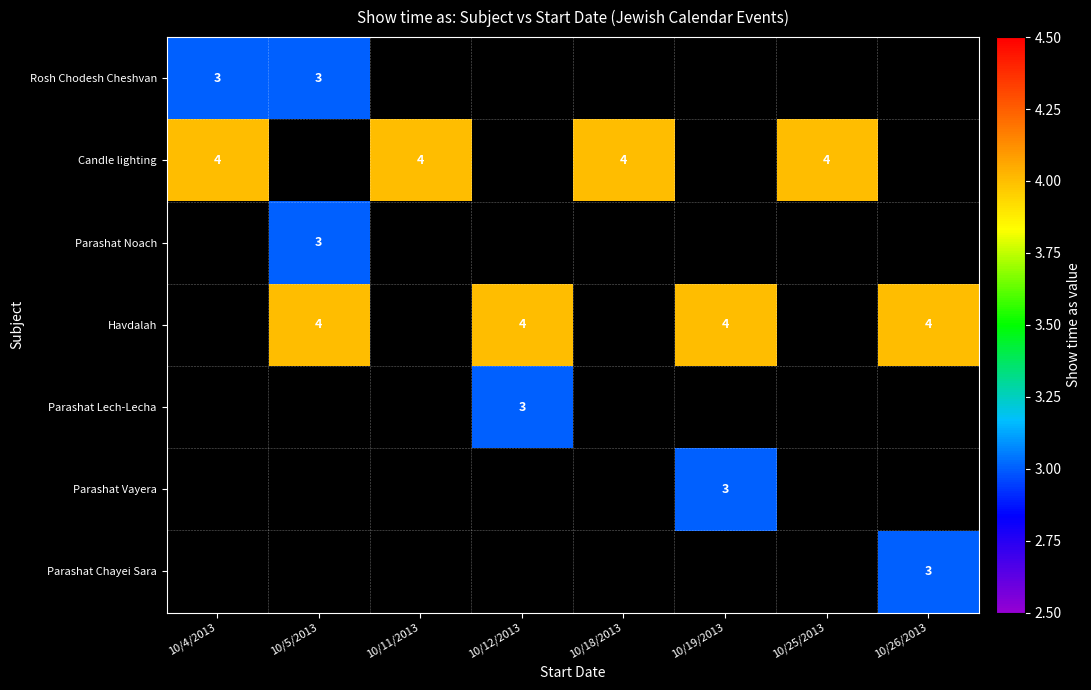

Between 10/26/2013 and 10/25/2013, which is larger?

10/25/2013